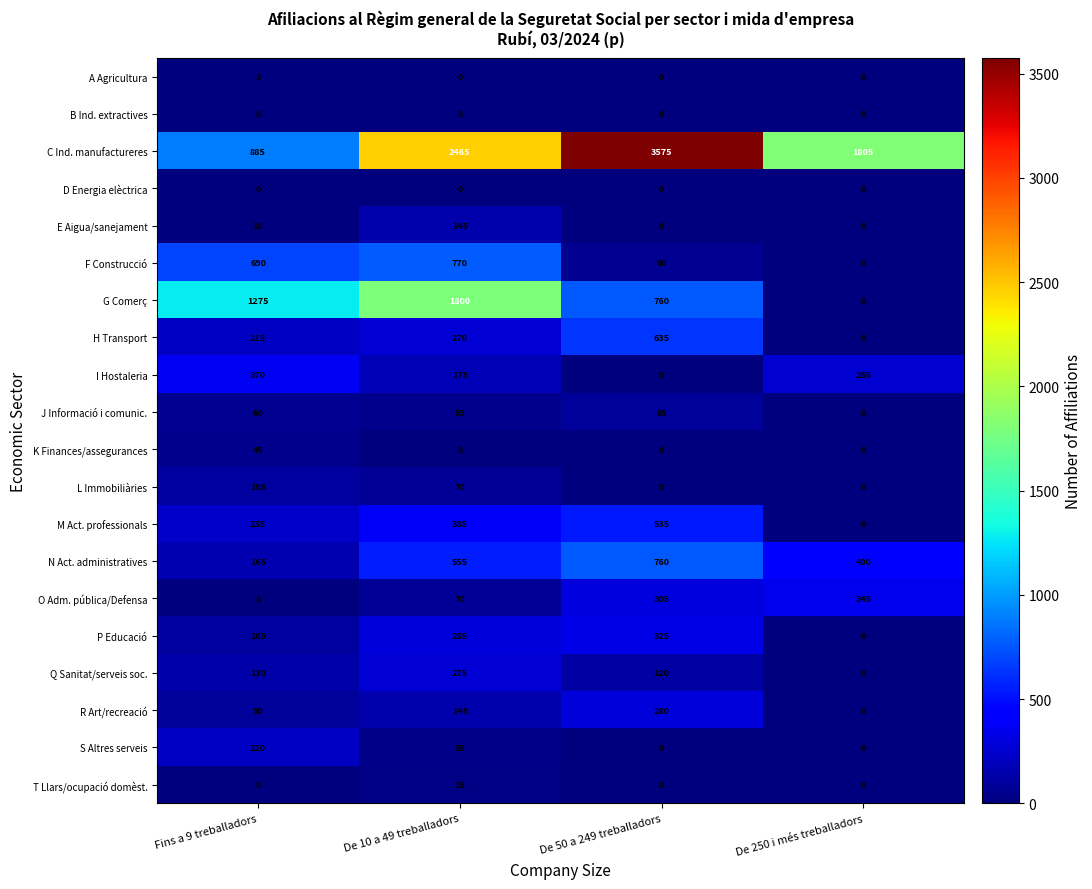

Which series has the largest total across all categories?

C Ind. manufactureres